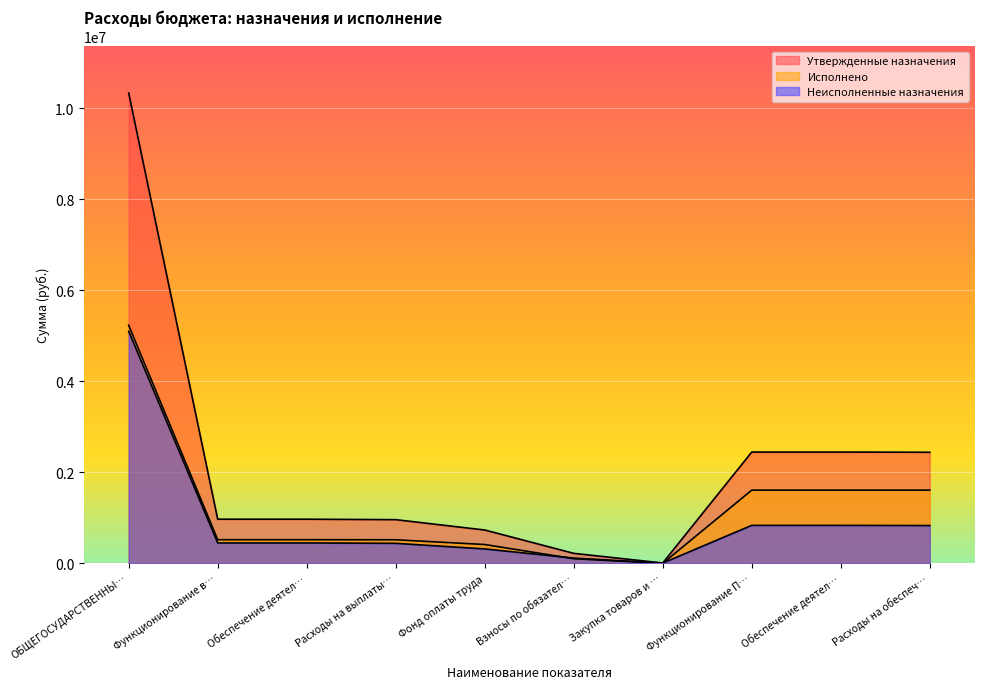

List the series in order of their peak value, lowest first.

Неисполненные назначения, Исполнено, Утвержденные назначения